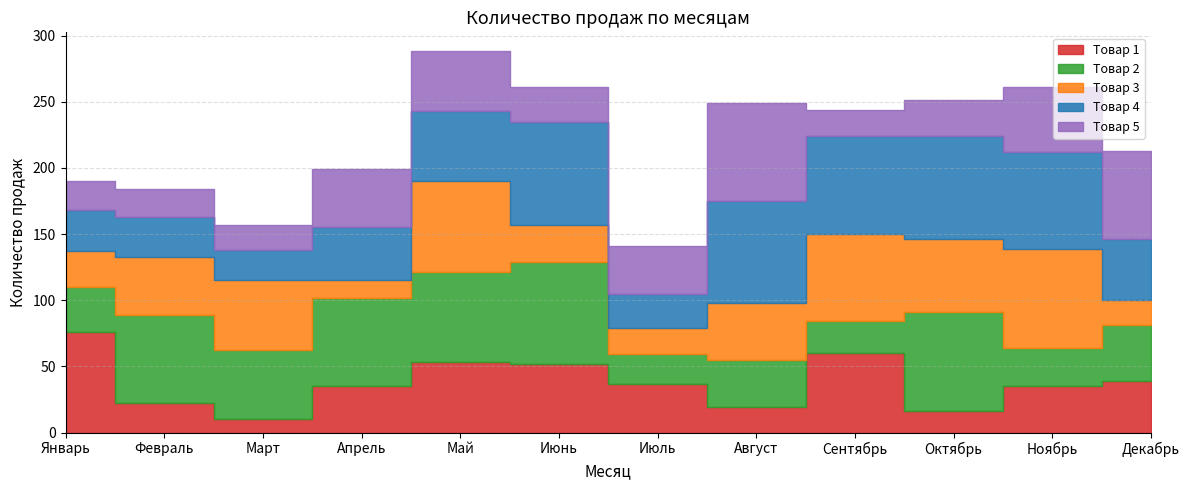

Which series has the largest total across all categories?

Товар 4